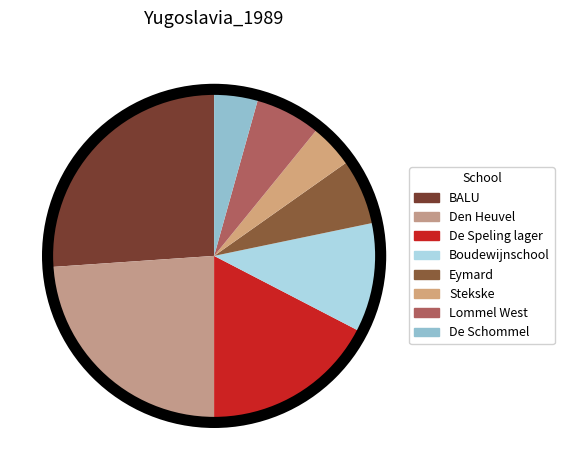

Count the number of slices in the pie.

8